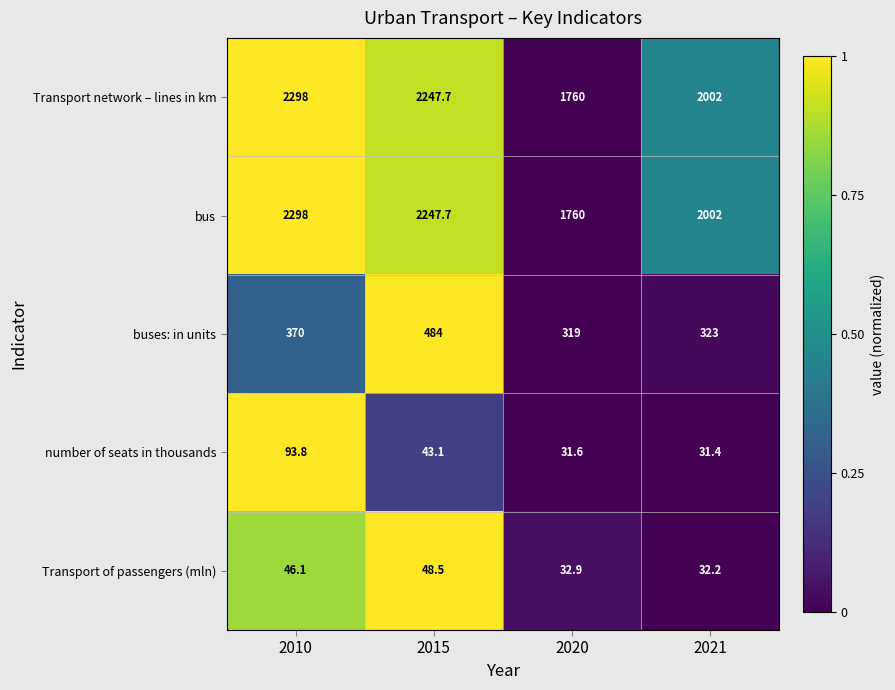

Reading left to right, what are all the values shown in this chart?

Transport network – lines in km: 2010=2298.0	2015=2247.7	2020=1760.0	2021=2002.0
bus: 2010=2298.0	2015=2247.7	2020=1760.0	2021=2002.0
buses: in units: 2010=370.0	2015=484.0	2020=319.0	2021=323.0
number of seats in thousands: 2010=93.8	2015=43.1	2020=31.6	2021=31.4
Transport of passengers (mln): 2010=46.1	2015=48.5	2020=32.9	2021=32.2